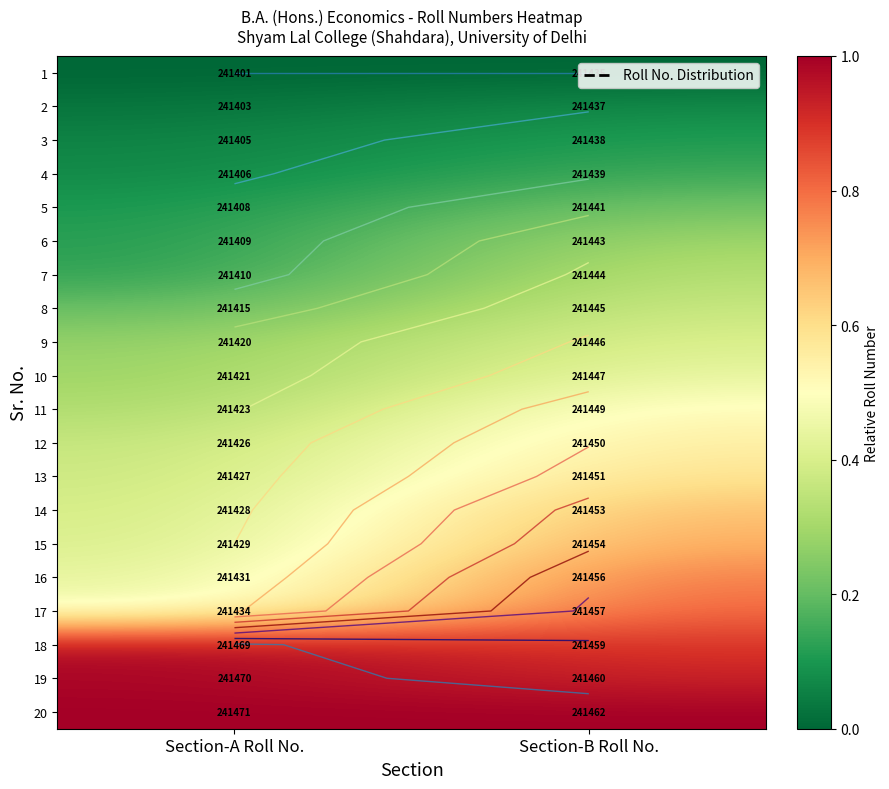

True or false: 8 has a value of 0.5 at Section-B Roll No..

False